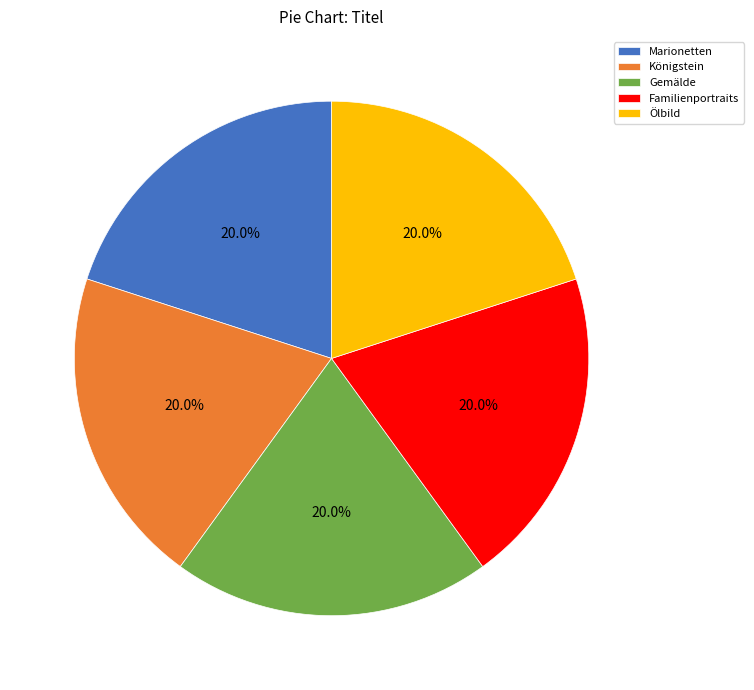

Is there a majority slice in this chart?

No